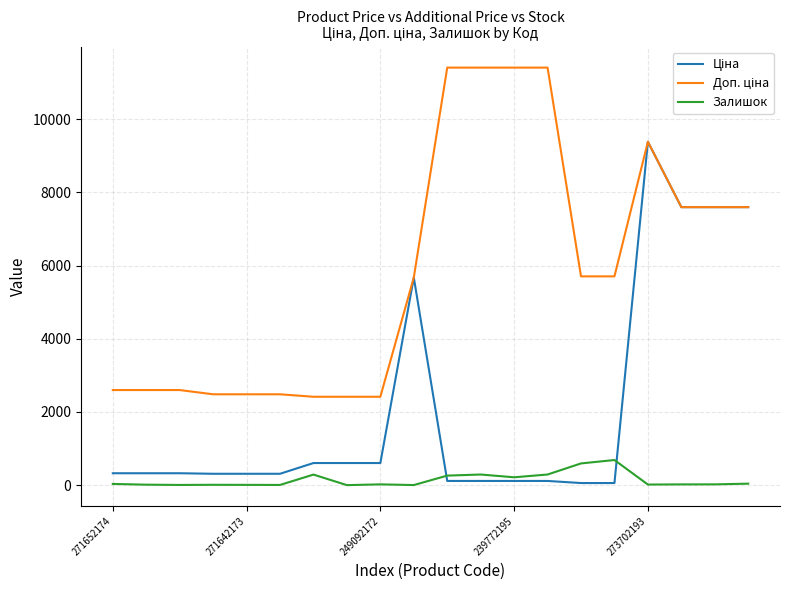

Does the chart have visible grid lines?

Yes